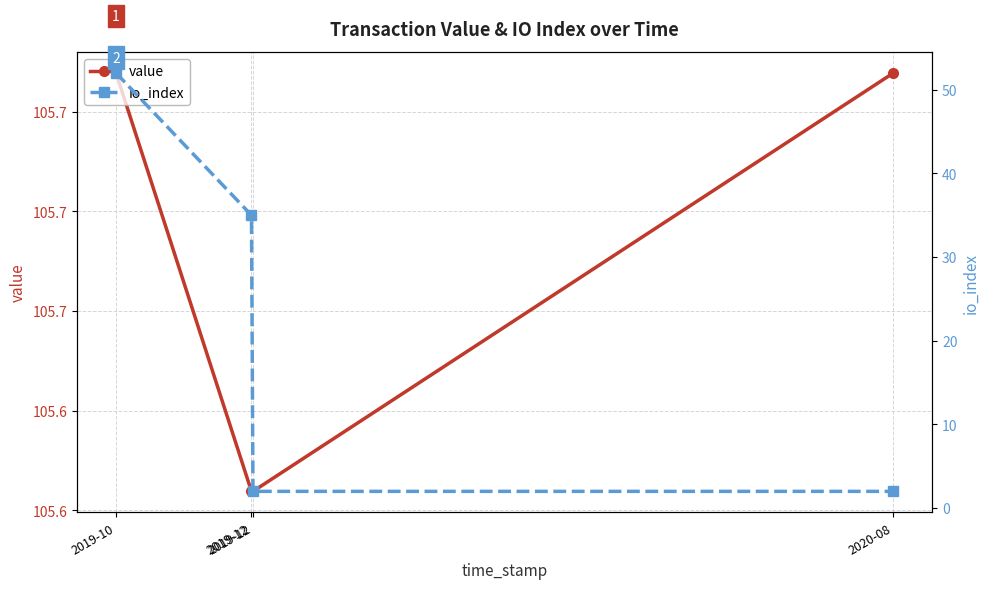

True or false: io_index and value intersect in this chart.

False